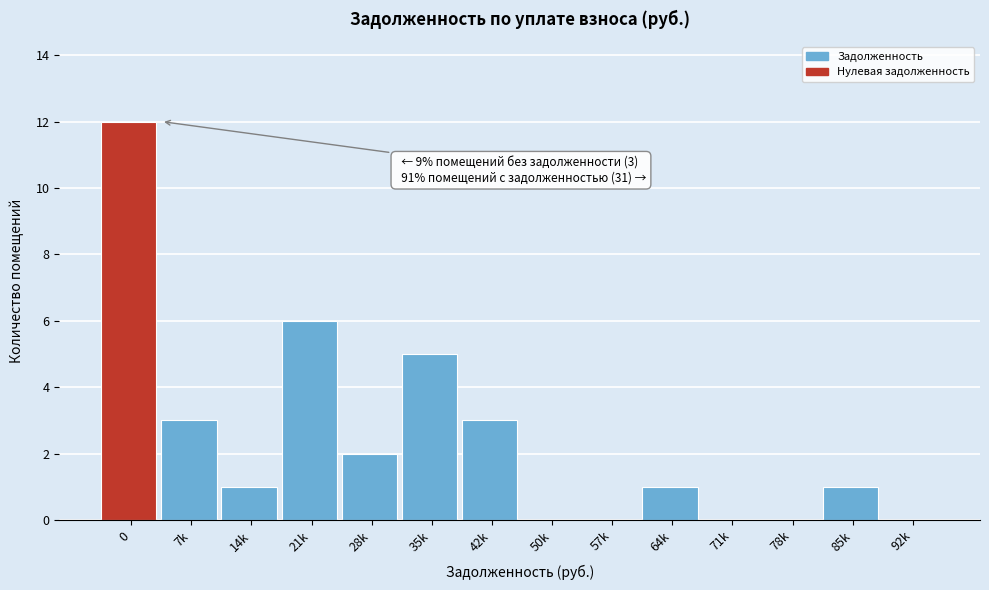

Reading left to right, extract all data points from this chart.

0=12	7k=3	14k=1	21k=6	28k=2	35k=5	42k=3	50k=0	57k=0	64k=1	71k=0	78k=0	85k=1	92k=0